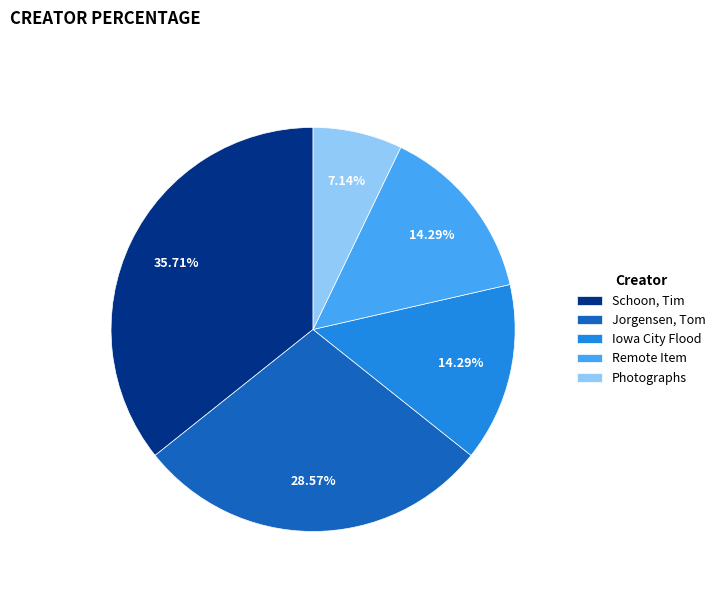

What is the ratio of the value at Jorgensen, Tom to the value at Remote Item?

2.0